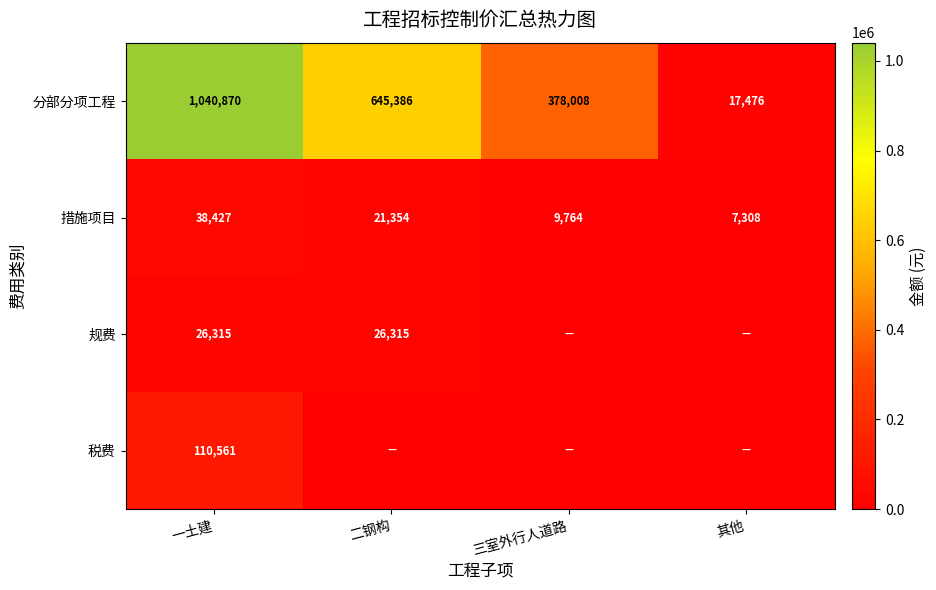

Rank the categories by 措施项目 value from highest to lowest.

一土建, 二钢构, 三室外行人道路, 其他